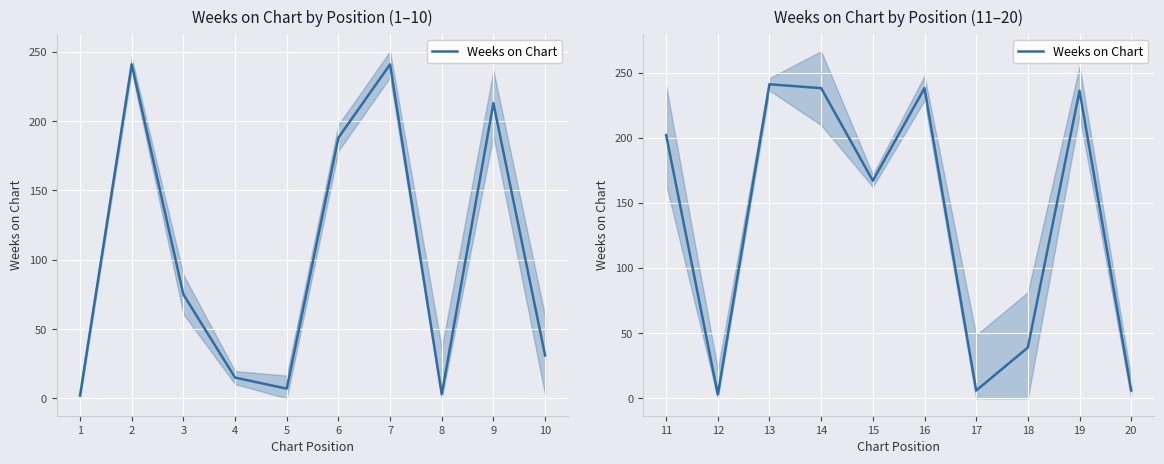

How many points are lower than both their immediate neighbors (excluding endpoints)?

3